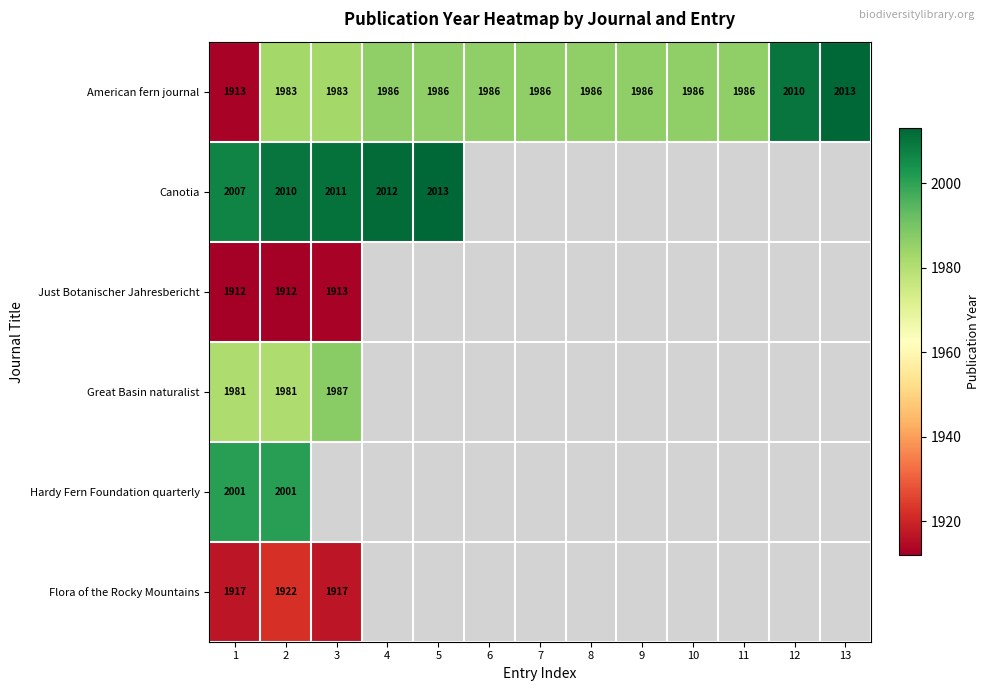

What is the sum of all American fern journal values?

25790